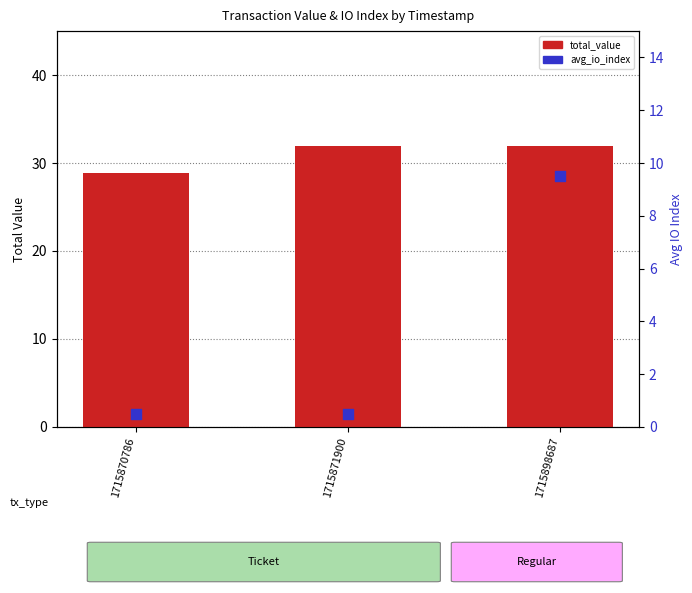

At how many categories does at least one series exceed 5?

3